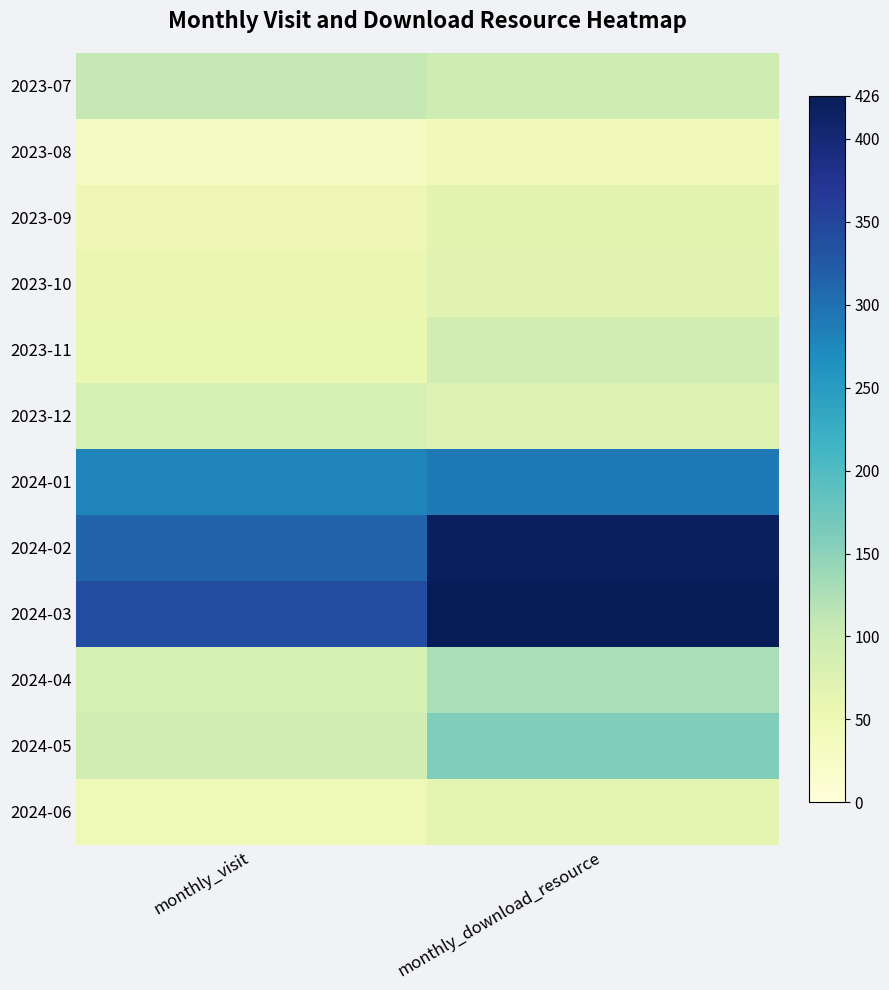

Between monthly_visit and monthly_download_resource, which is larger?

monthly_visit